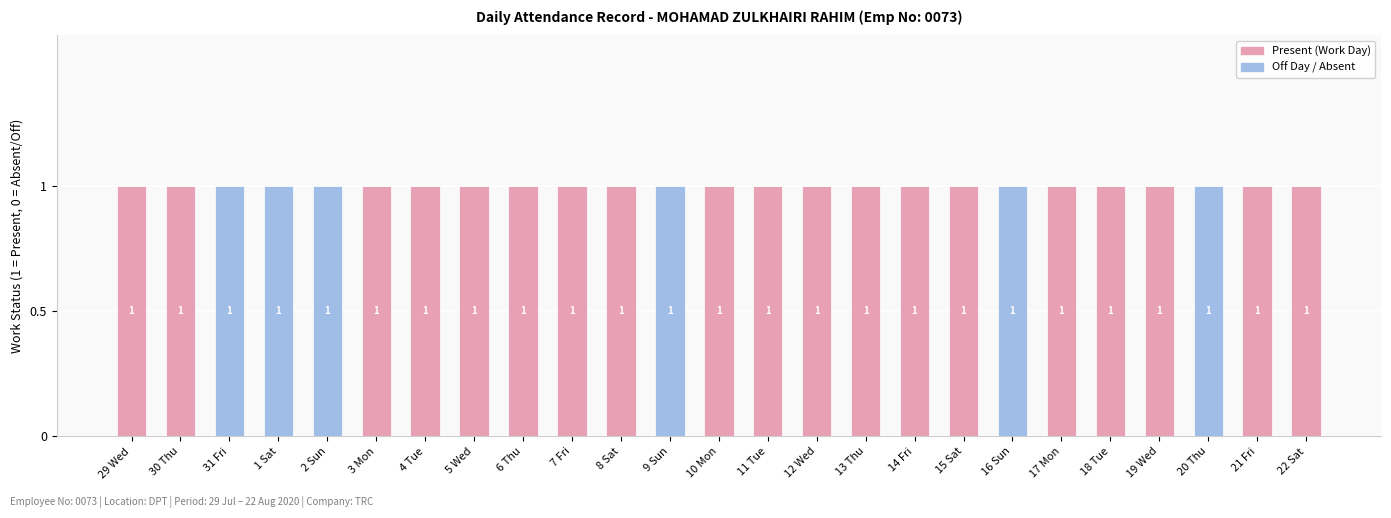

Reading right to left, what are the values for Present (Work Day)?

22 Sat=1	21 Fri=1	20 Thu=0	19 Wed=1	18 Tue=1	17 Mon=1	16 Sun=0	15 Sat=1	14 Fri=1	13 Thu=1	12 Wed=1	11 Tue=1	10 Mon=1	9 Sun=0	8 Sat=1	7 Fri=1	6 Thu=1	5 Wed=1	4 Tue=1	3 Mon=1	2 Sun=0	1 Sat=0	31 Fri=0	30 Thu=1	29 Wed=1